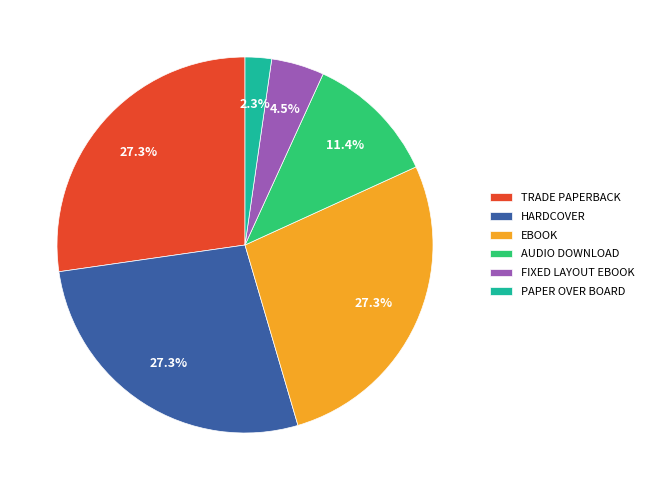

Do FIXED LAYOUT EBOOK and EBOOK together represent more than half of the pie?

No